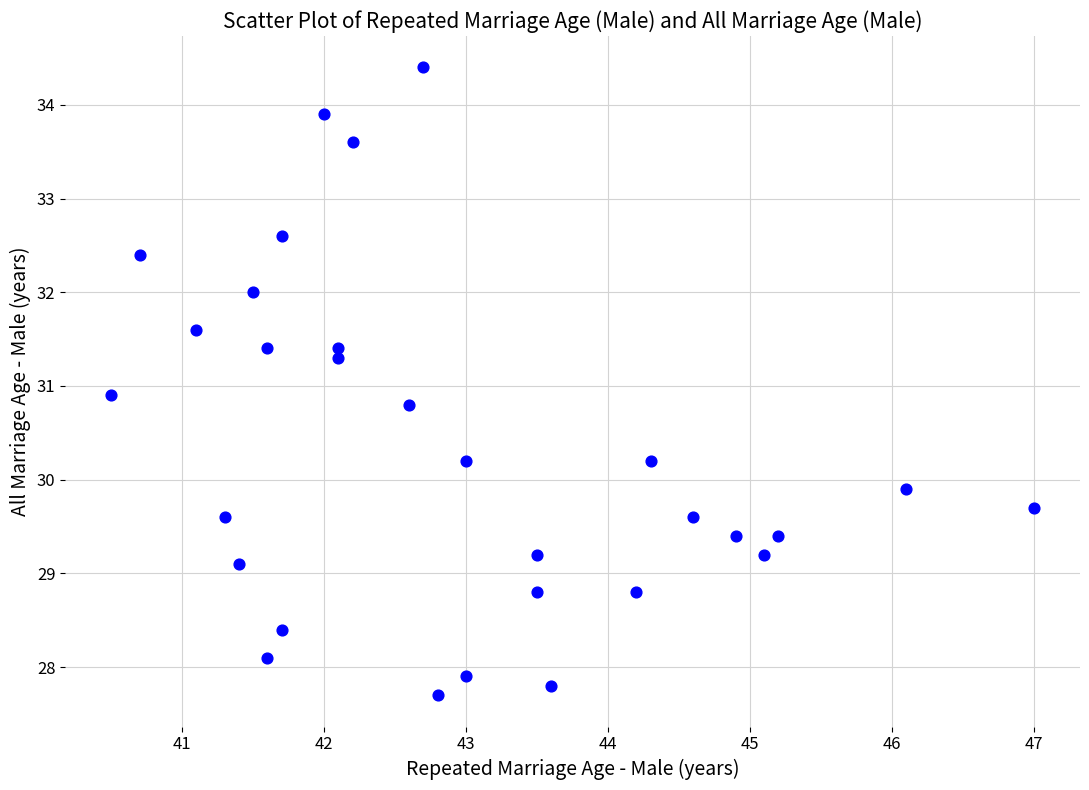

What is the range of X values (max minus min)?

6.5